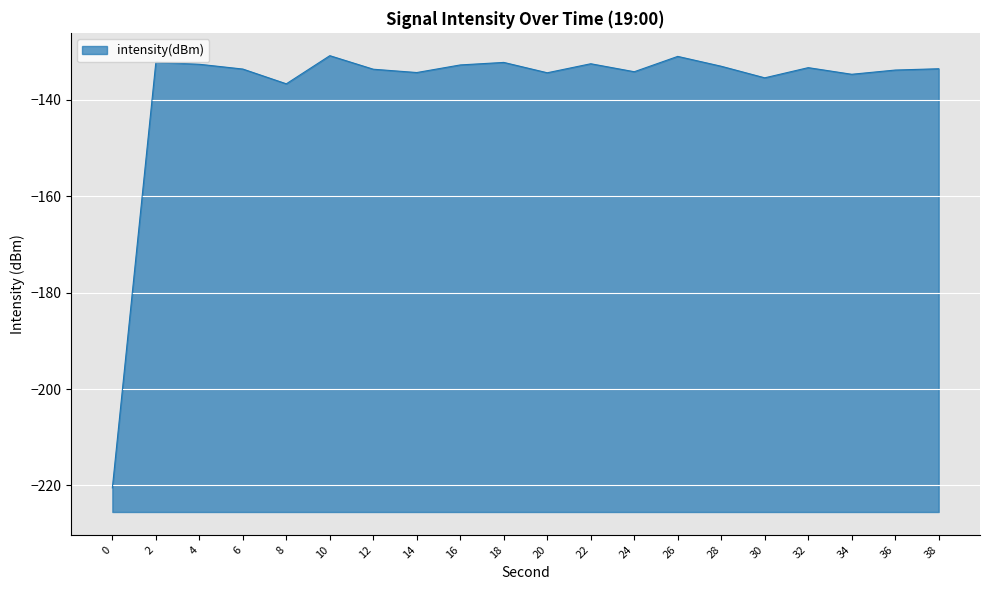

Between 22 and 2, which is larger?

2